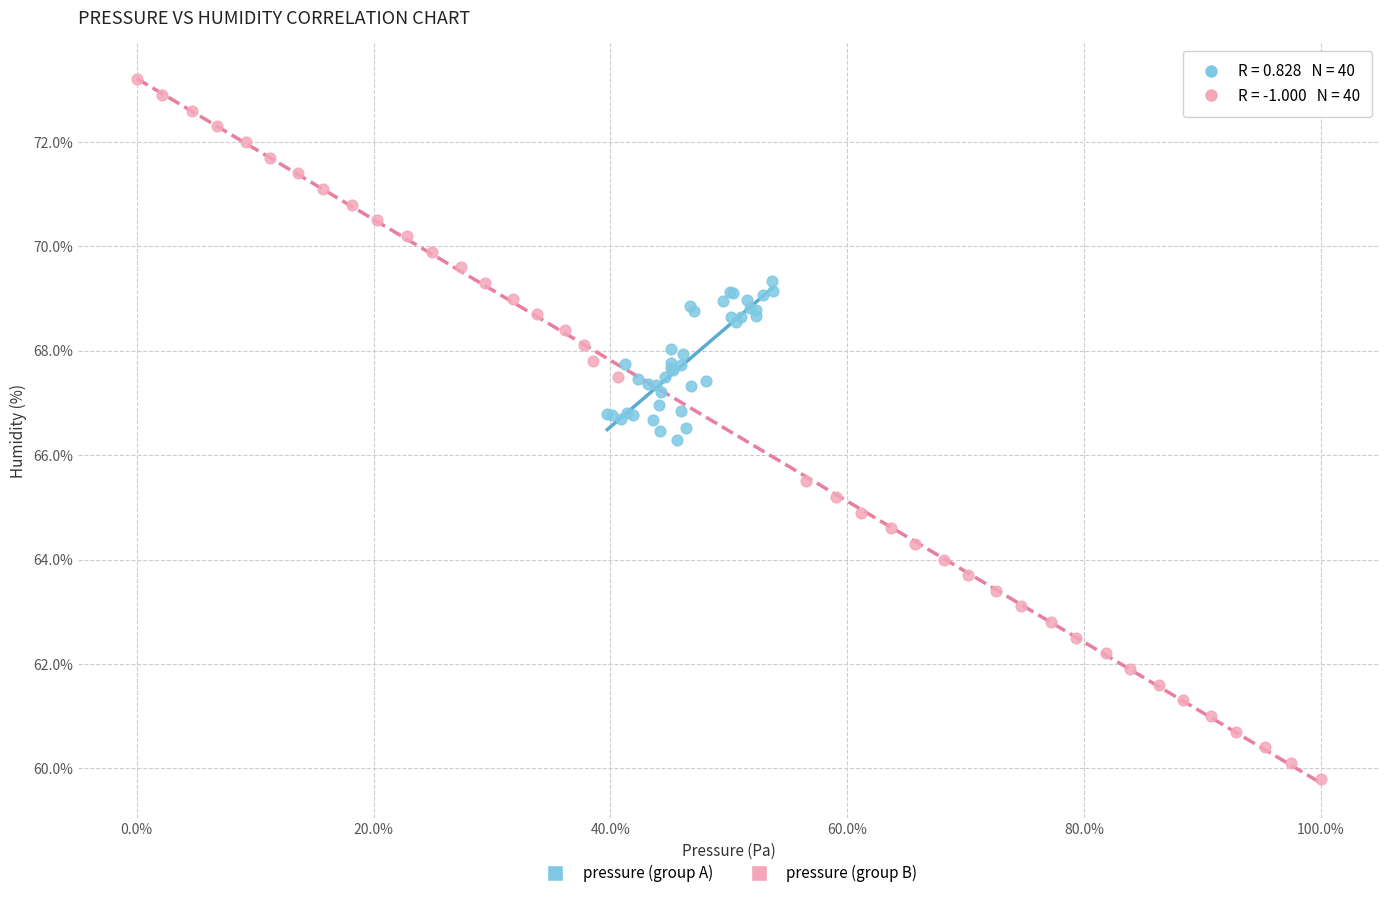

Which series reaches the maximum Y coordinate?

pressure (group B)